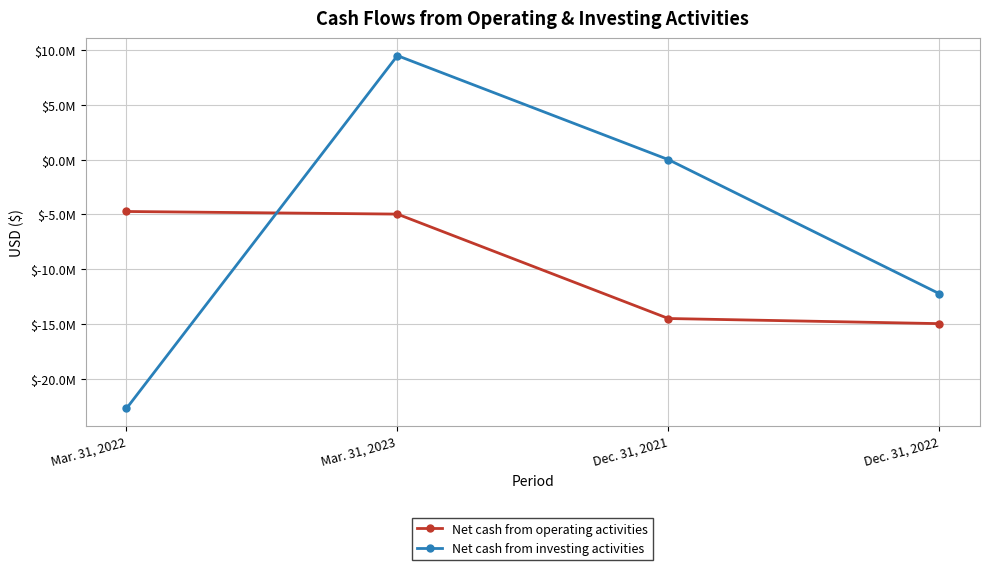

At which category does Net cash from investing activities reach its first local peak?

Mar. 31, 2023